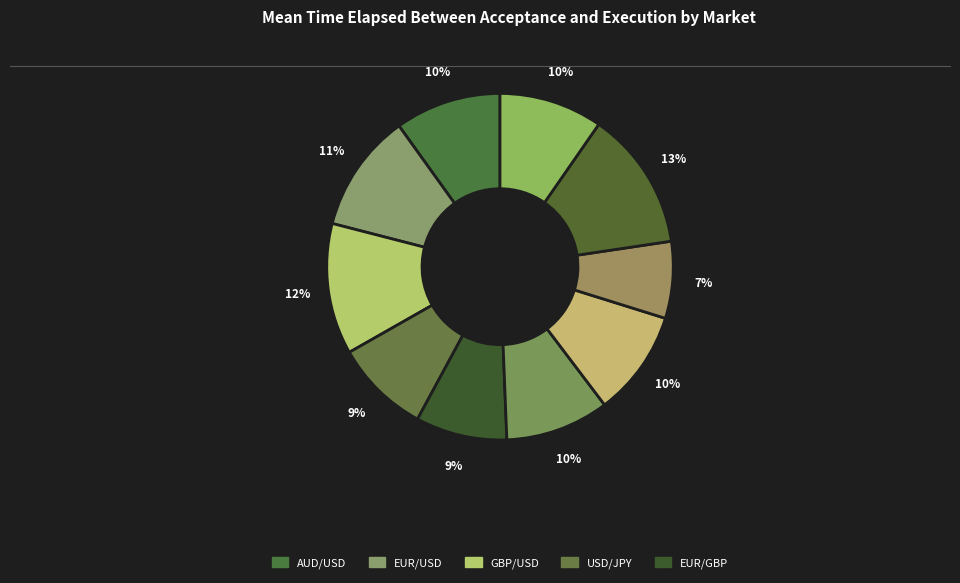

How many segments does this pie chart have?

10